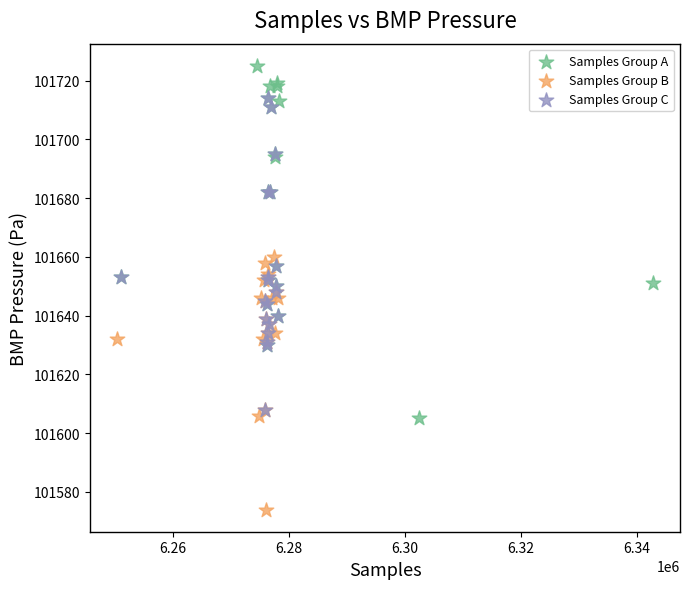

Which series reaches the maximum Y coordinate?

Samples Group A